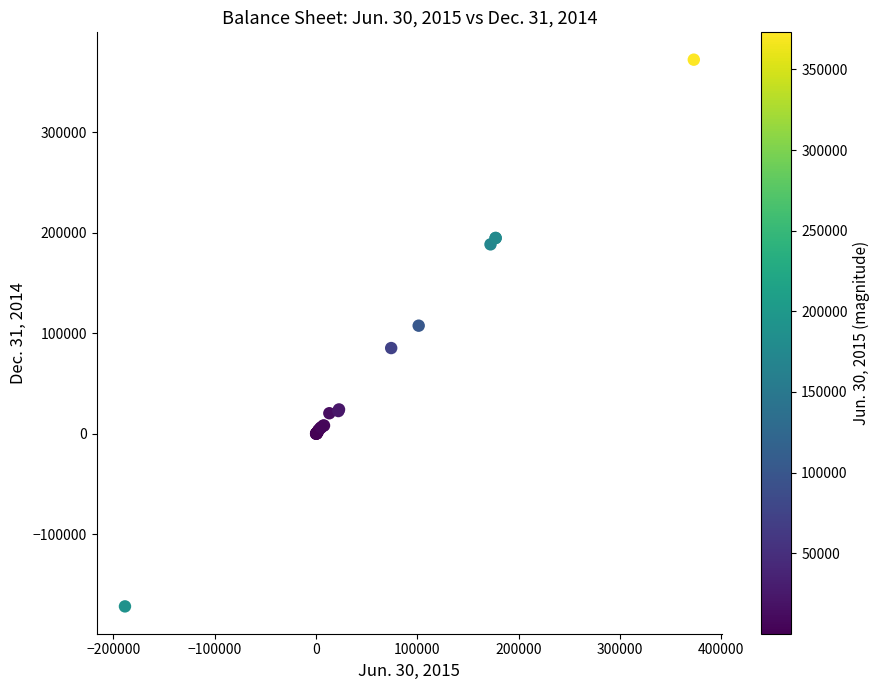

What Y value in the scatter plot is closest to 100361?

107676